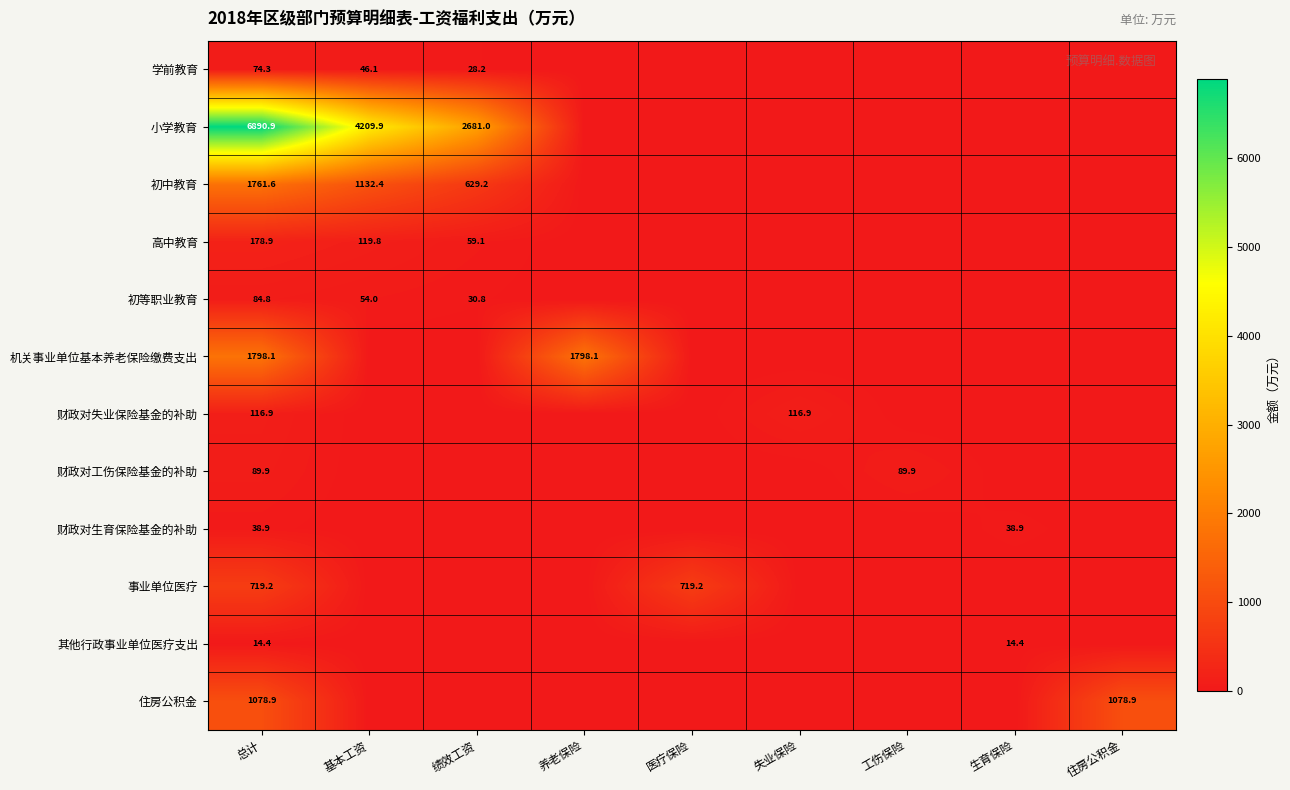

What is the difference between the 初等职业教育 values at 总计 and 基本工资?

30.8